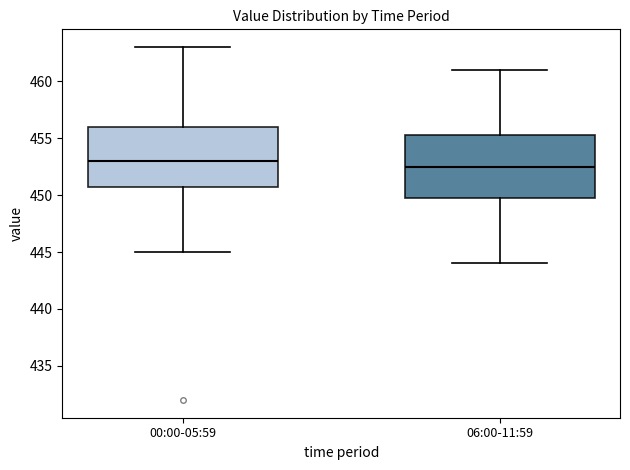

Reading left to right, read every box against the y-axis: the position of its median line, the range the box covers, and the ends of its whiskers. The values are not printed on the chart, so give them approximately, as read against the axis.

00:00-05:59: median 453.0, box 451.0 to 456.0, whiskers 445.0 to 463.0
06:00-11:59: median 452.5, box 450.0 to 455.5, whiskers 444.0 to 461.0